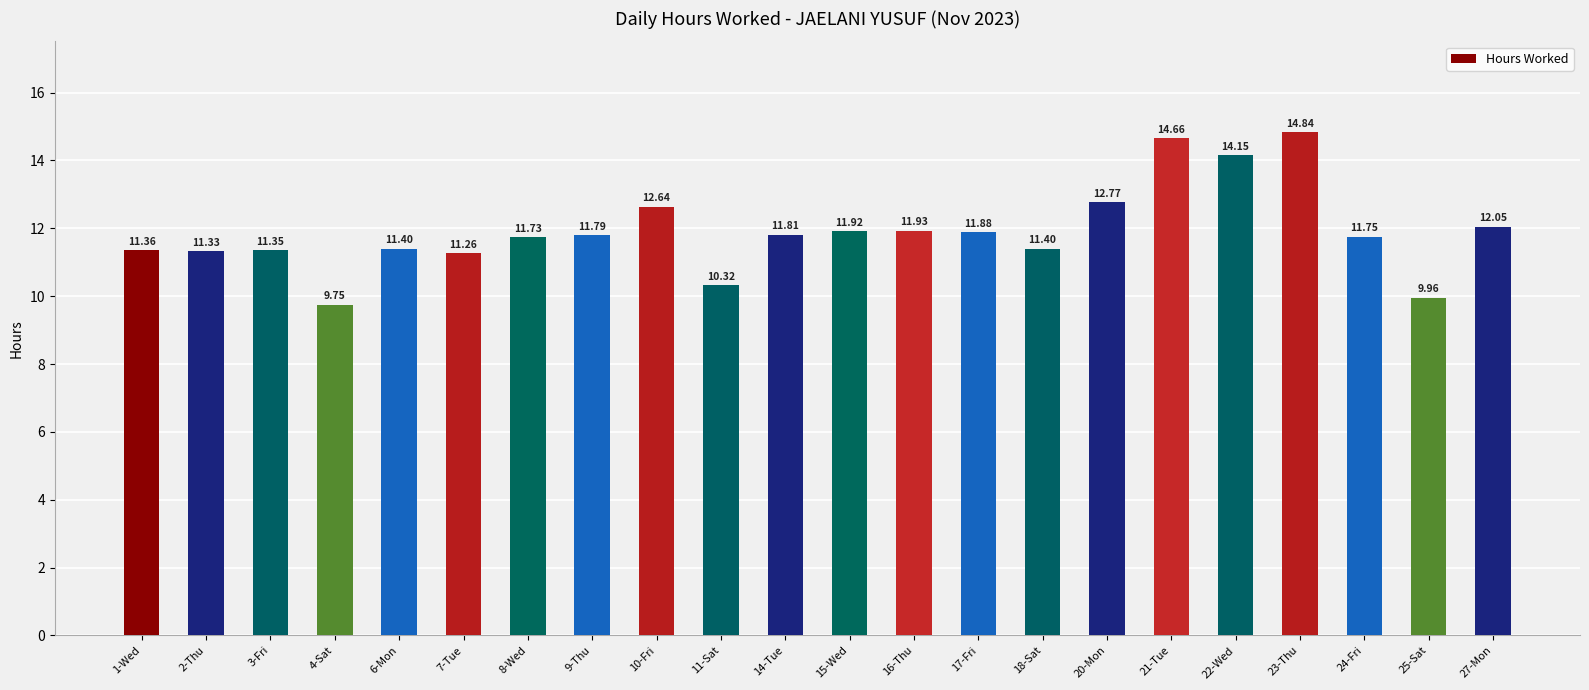

What is the label of the 7th bar from the left?

8-Wed